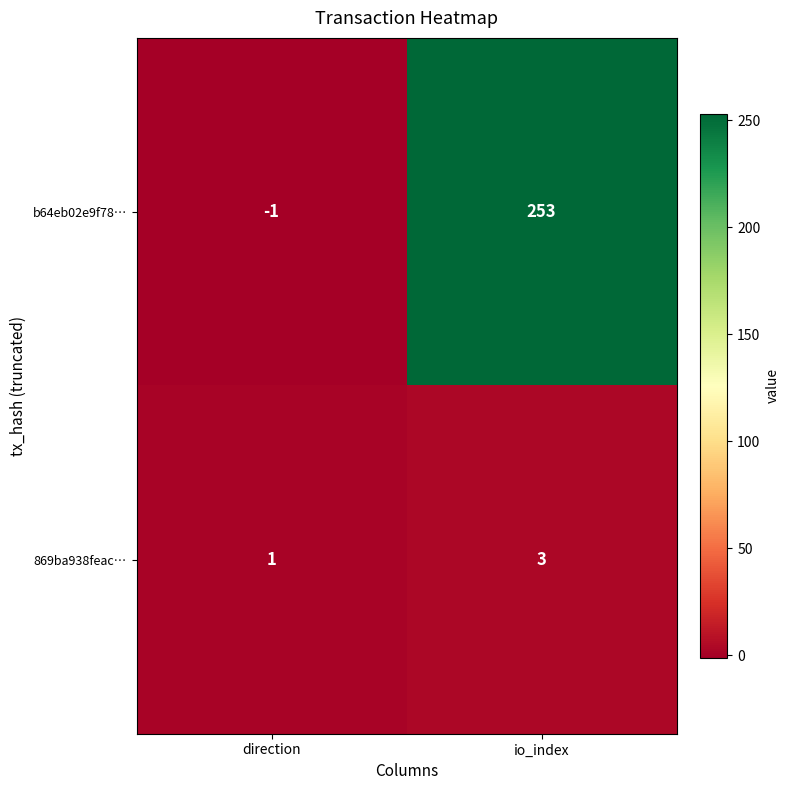

Where is 869ba938feac… nearest to the value 2?

direction